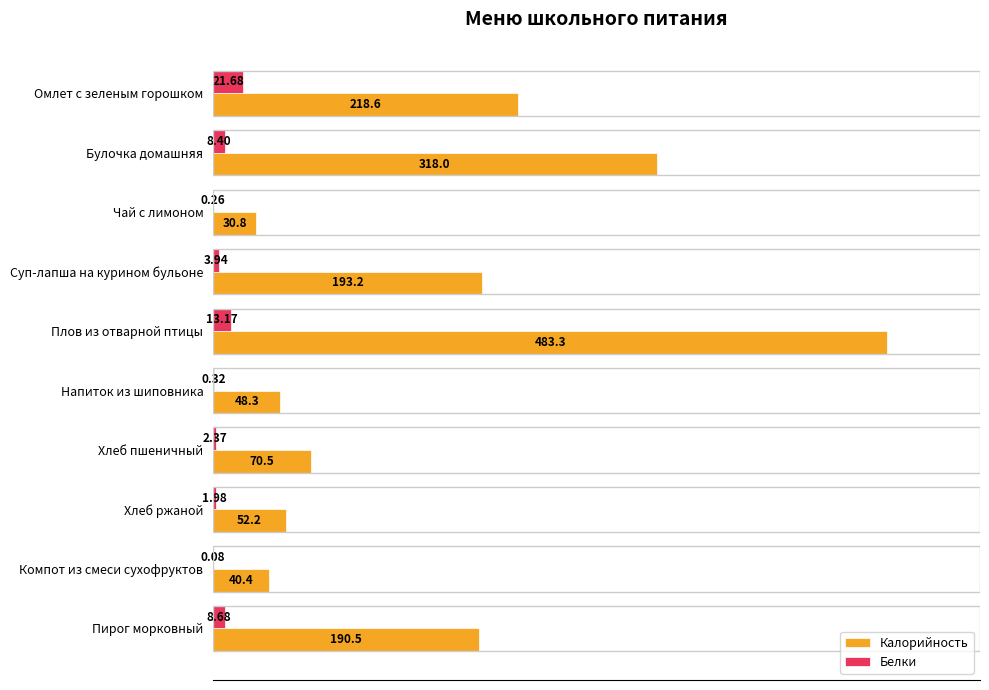

At which label is Калорийность closest to 257?

Омлет с зеленым горошком